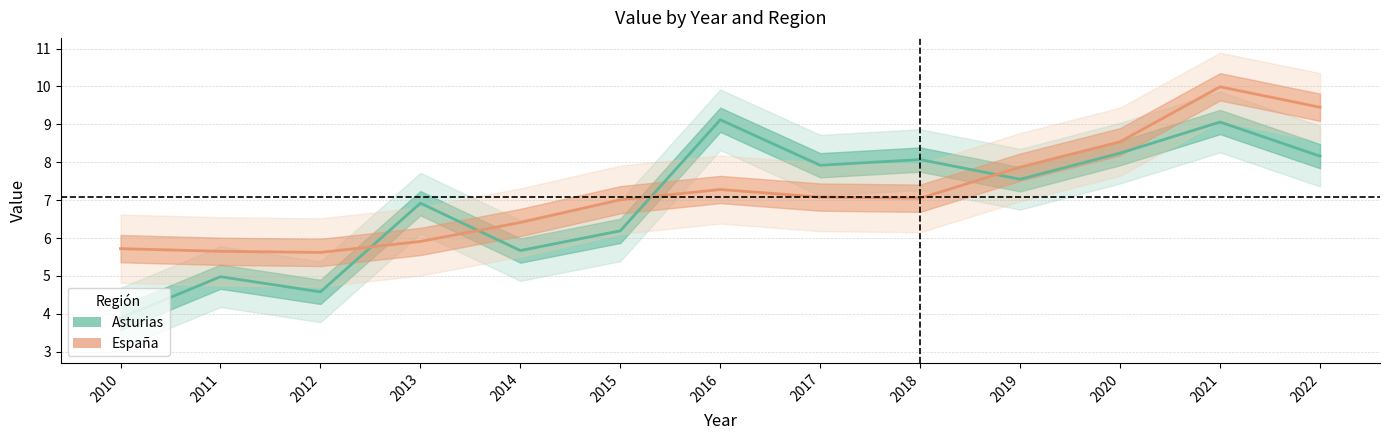

Rank the categories by Asturias value from highest to lowest.

2016, 2021, 2020, 2022, 2018, 2017, 2019, 2013, 2015, 2014, 2011, 2012, 2010